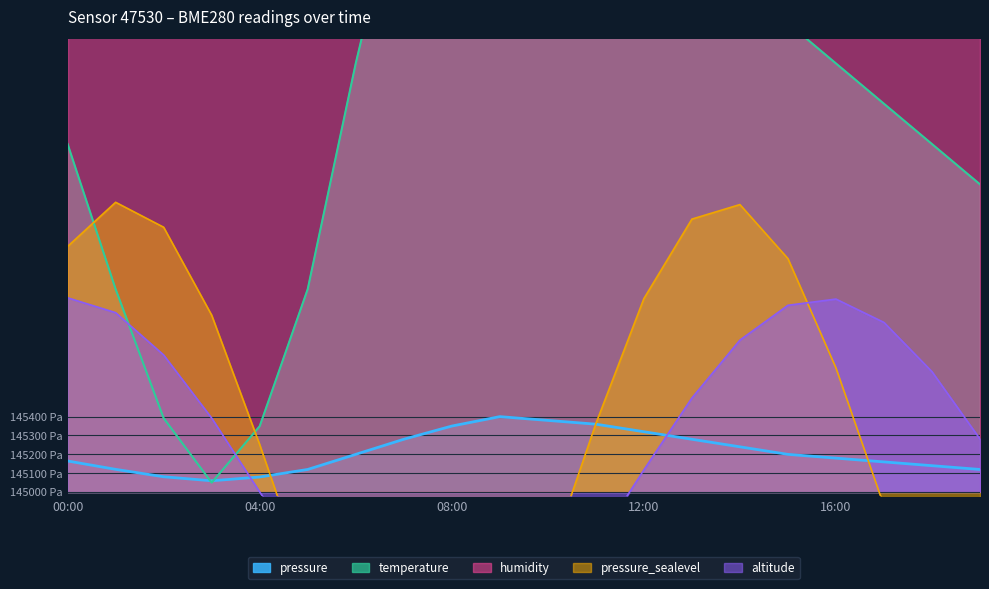

What is the total value across all series at 15:00?

292685.9